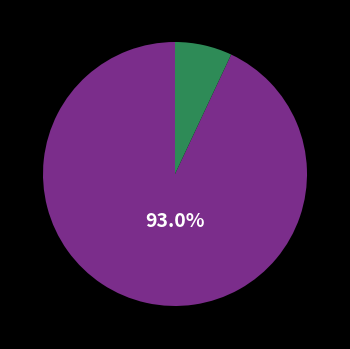

Is there a majority slice in this chart?

Yes